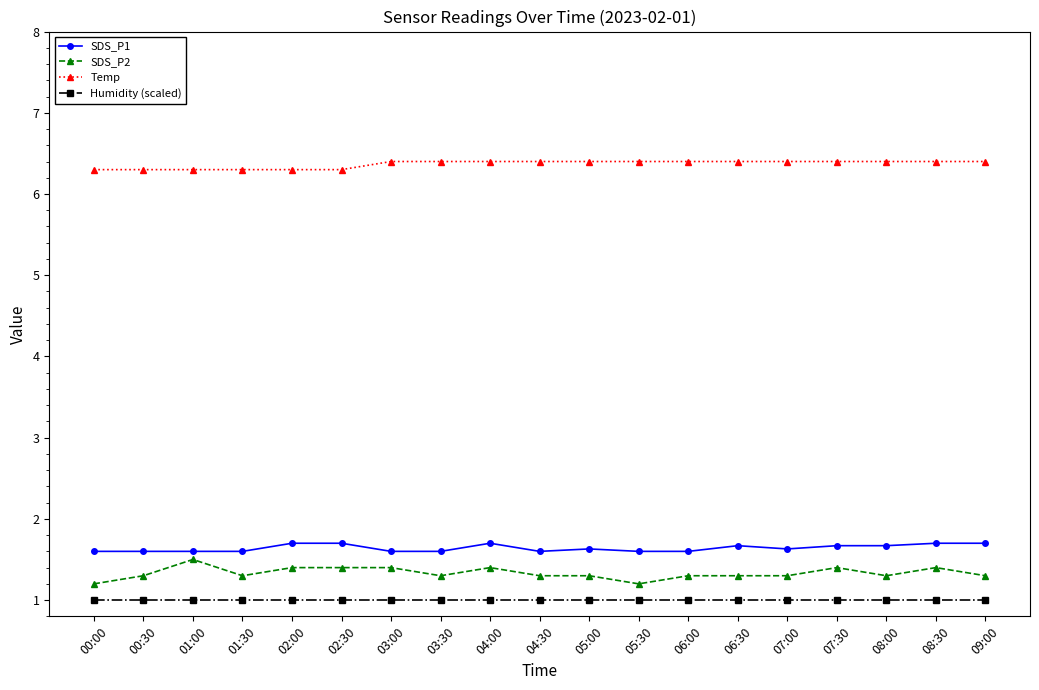

Which series has the widest spread of values?

SDS_P2